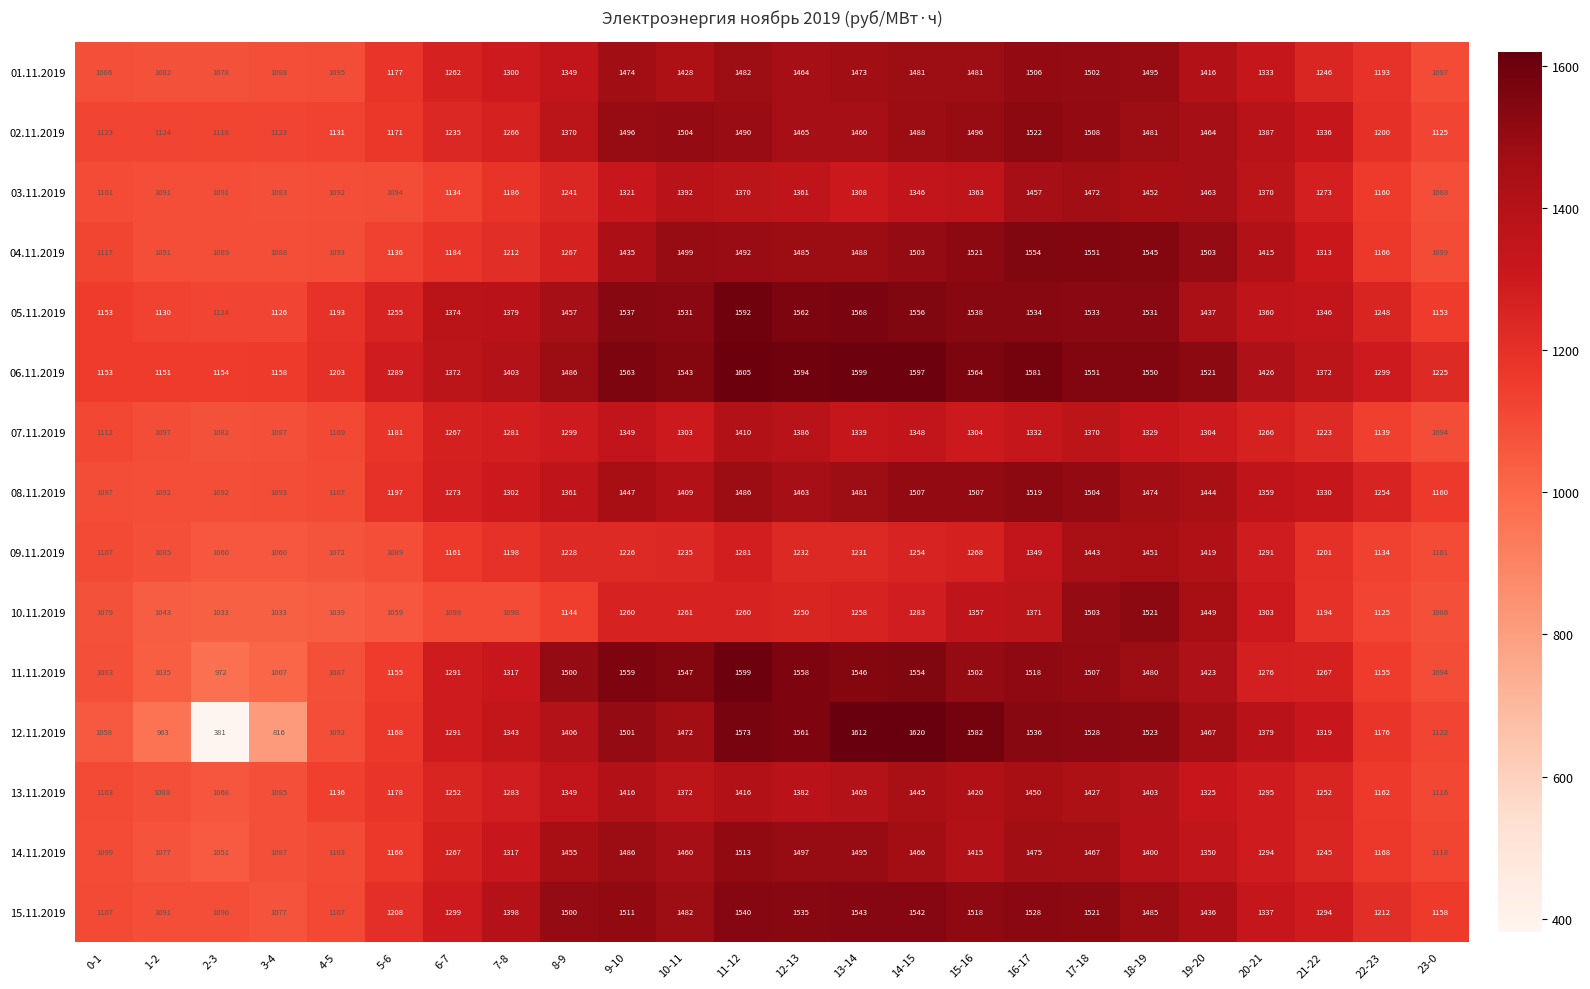

Between 6-7 and 18-19, which series saw the biggest shift?

10.11.2019